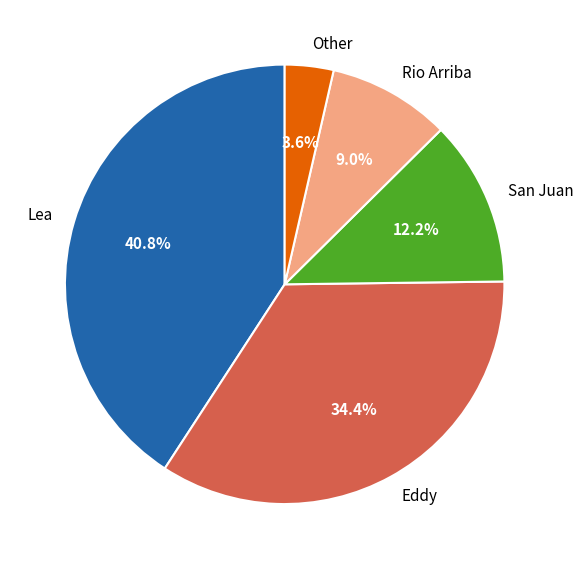

Do Rio Arriba and Lea together represent more than half of the pie?

No